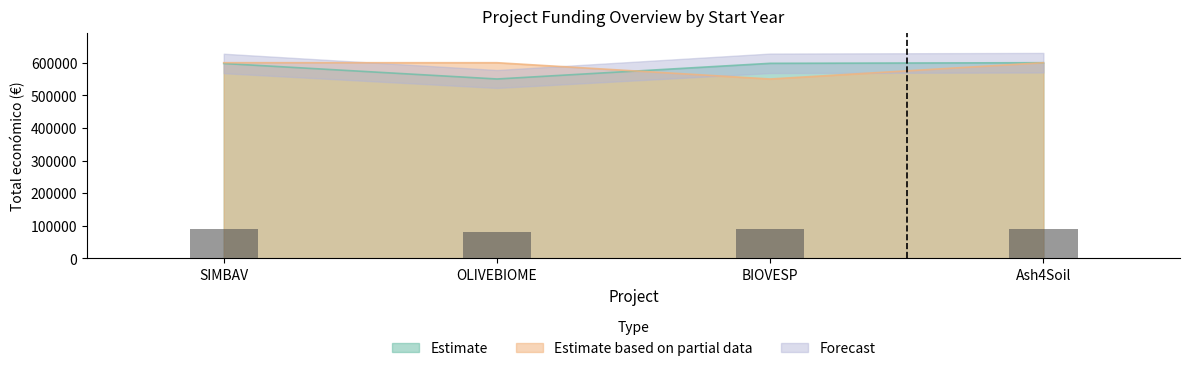

The Total económico series shows 869821 at SIMBAV. True or false?

False